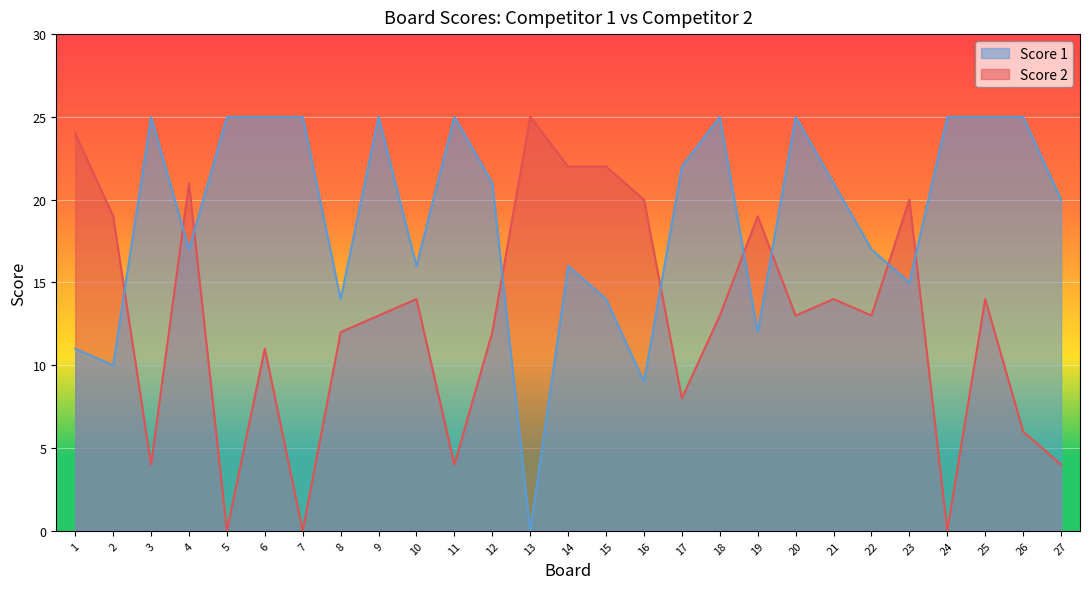

How many interior local peaks does the Score 2 series have?

8